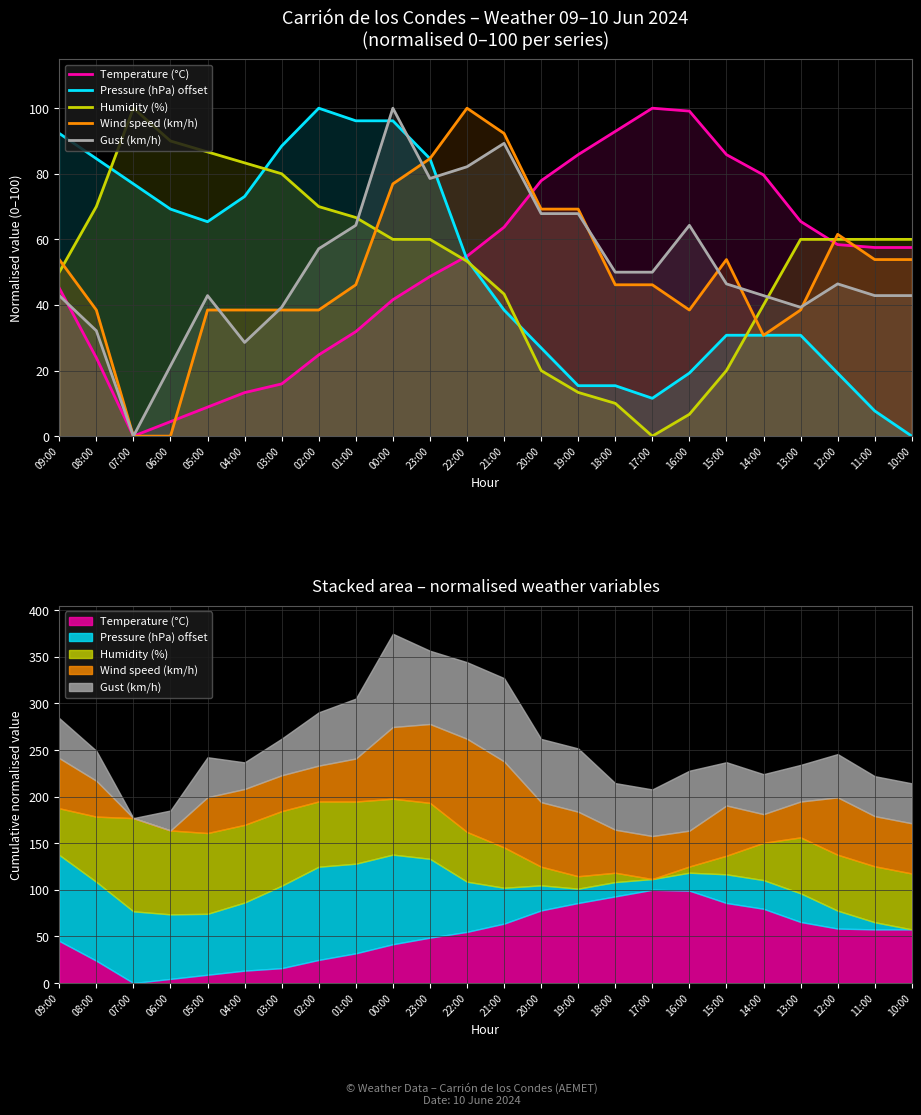

What is the label of the 17th point from the left?

17:00